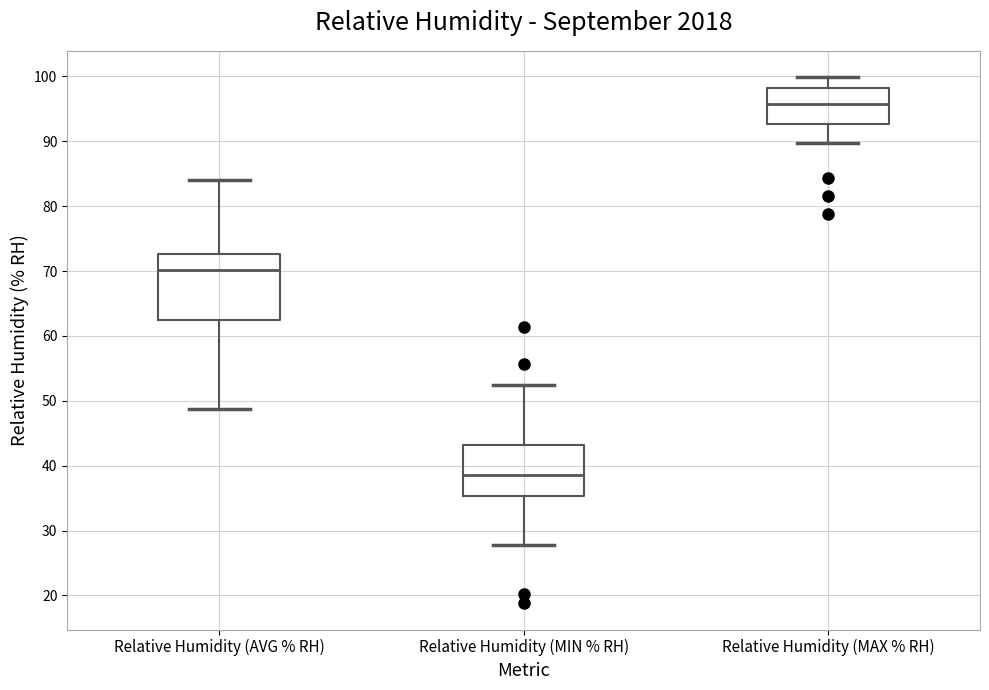

Reading left to right, transcribe this box plot: for each box, give where its median line is, the range the box spans, and where its two whiskers end, as read against the y-axis. The values are not printed on the chart, so give them approximately, as read against the axis.

Relative Humidity (AVG % RH): median 70, box 62 to 73, whiskers 49 to 84
Relative Humidity (MIN % RH): median 39, box 35 to 43, whiskers 28 to 52
Relative Humidity (MAX % RH): median 96, box 93 to 98, whiskers 90 to 100